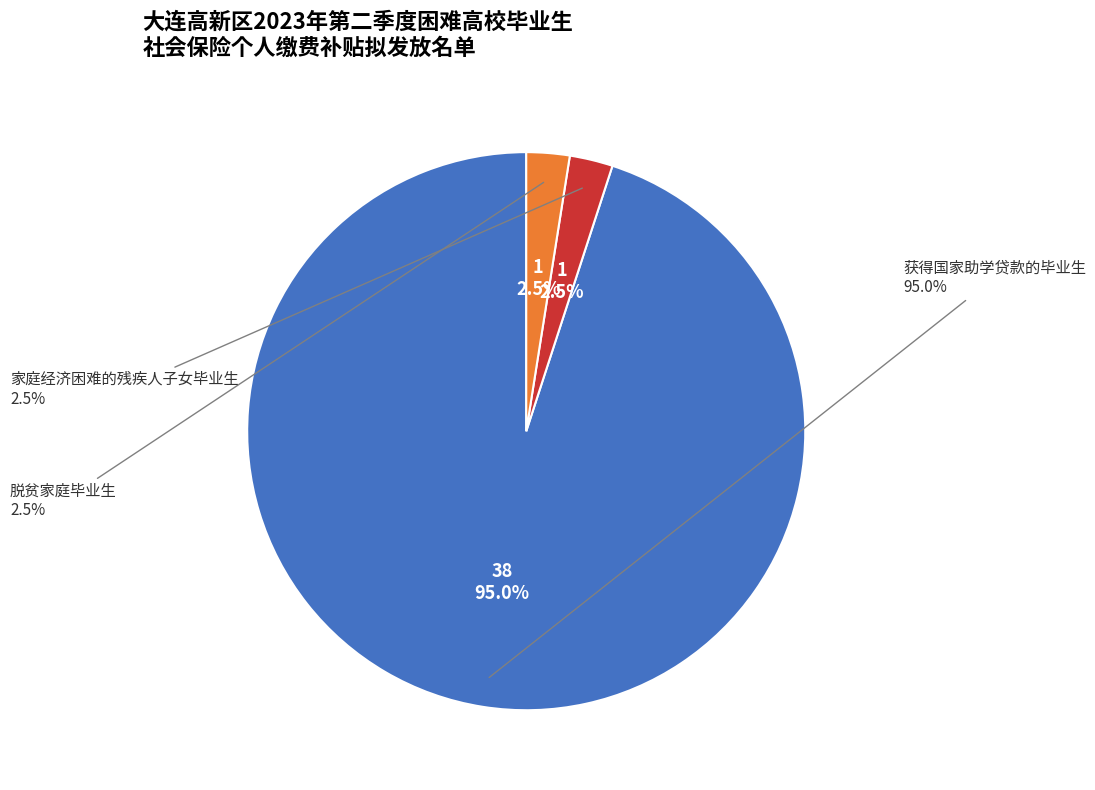

To the nearest percent, what is the combined percentage of 家庭经济困难的残疾人子女毕业生 and 获得国家助学贷款的毕业生?

98%